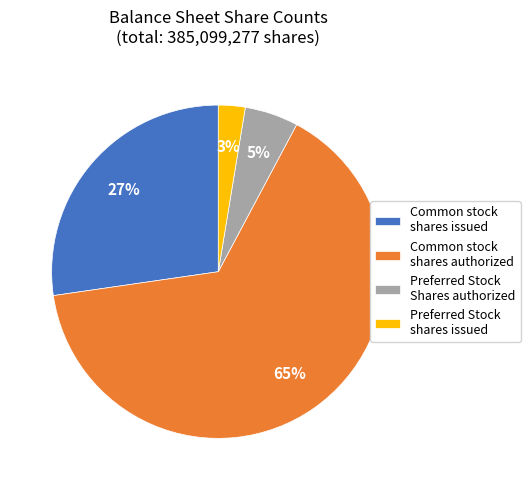

Which slice is the smallest?

Preferred Stock shares issued